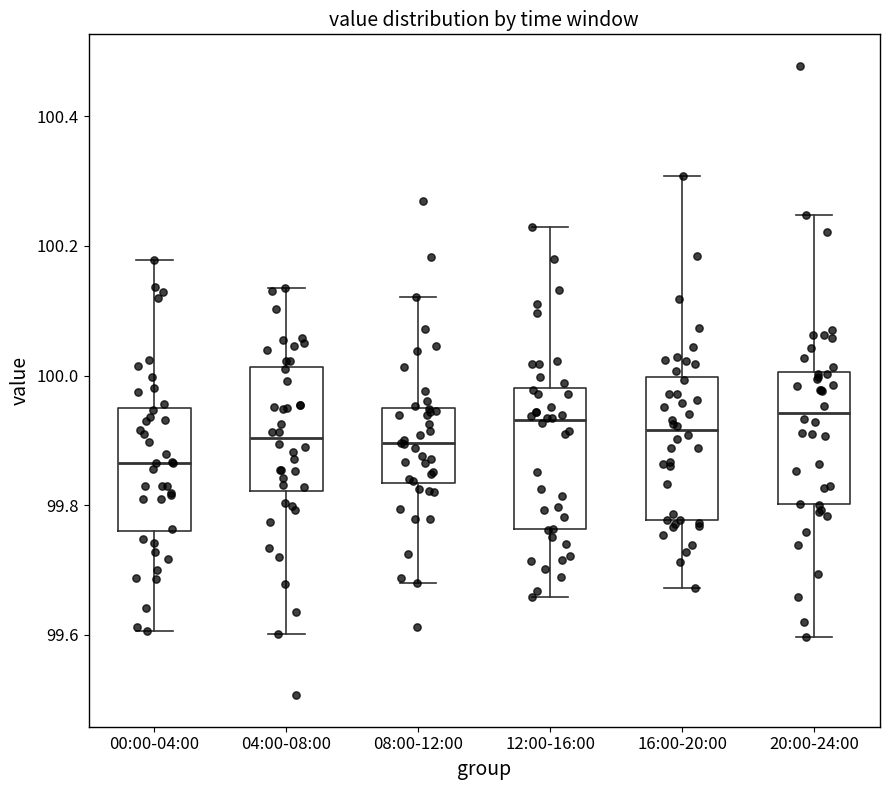

Reading left to right, transcribe this box plot: for each box, give where its median line is, the range the box spans, and where its two whiskers end, as read against the y-axis. The values are not printed on the chart, so give them approximately, as read against the axis.

00:00-04:00: median 99.86, box 99.76 to 99.94, whiskers 99.60 to 100.18
04:00-08:00: median 99.90, box 99.82 to 100.02, whiskers 99.60 to 100.14
08:00-12:00: median 99.90, box 99.84 to 99.96, whiskers 99.68 to 100.12
12:00-16:00: median 99.94, box 99.76 to 99.98, whiskers 99.66 to 100.22
16:00-20:00: median 99.92, box 99.78 to 100.00, whiskers 99.68 to 100.30
20:00-24:00: median 99.94, box 99.80 to 100.00, whiskers 99.60 to 100.24